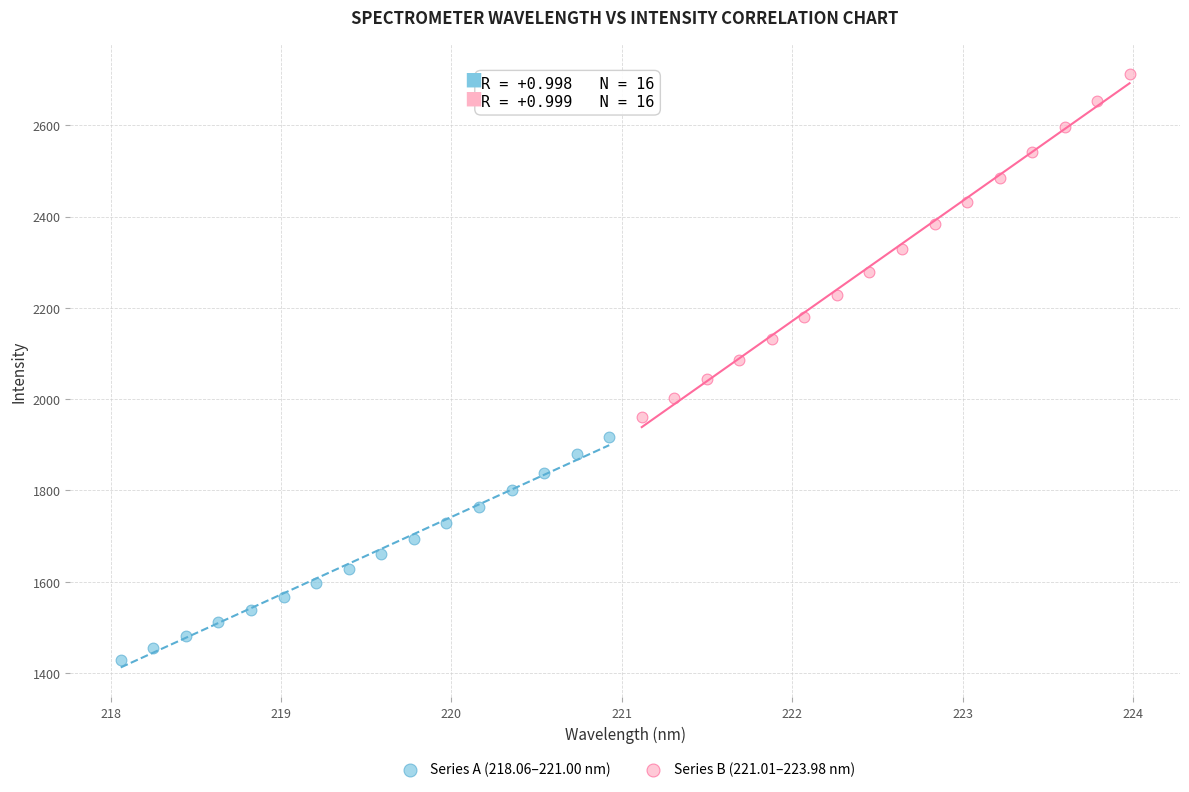

Which series contains the highest Y value?

Series B (221.01–223.98 nm)